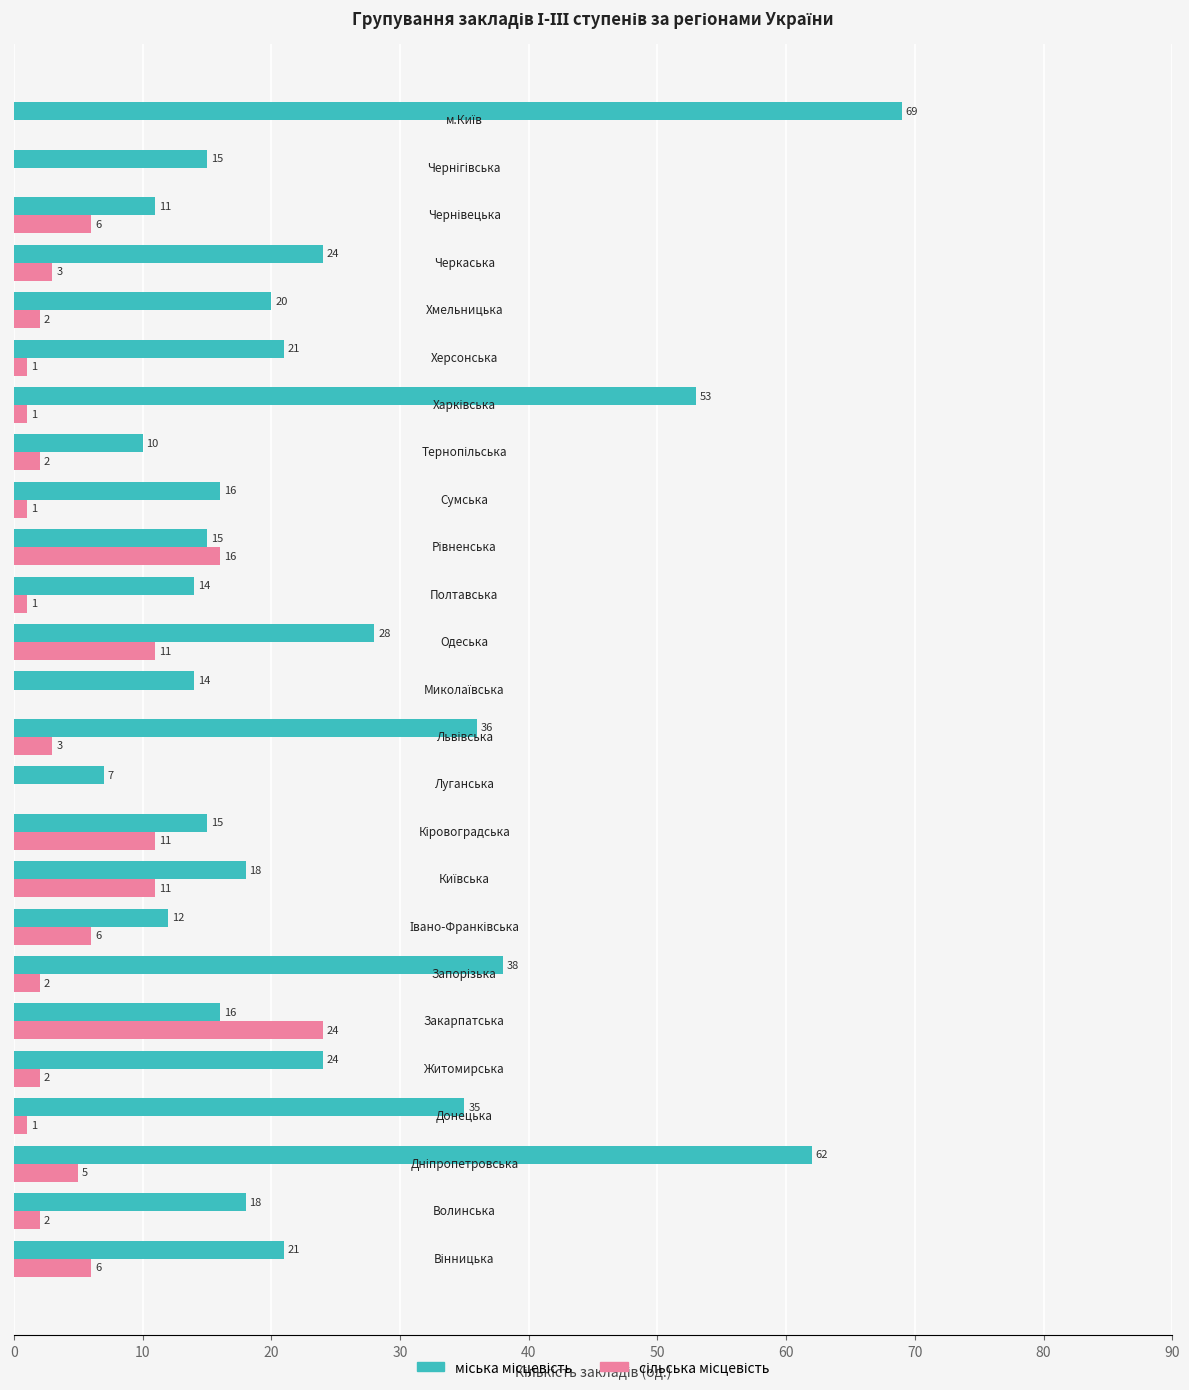

What is the greatest value displayed?

69